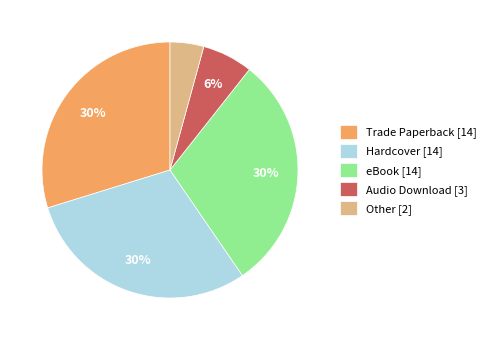

Between Audio Download [3] and Trade Paperback [14], which is larger?

Trade Paperback [14]